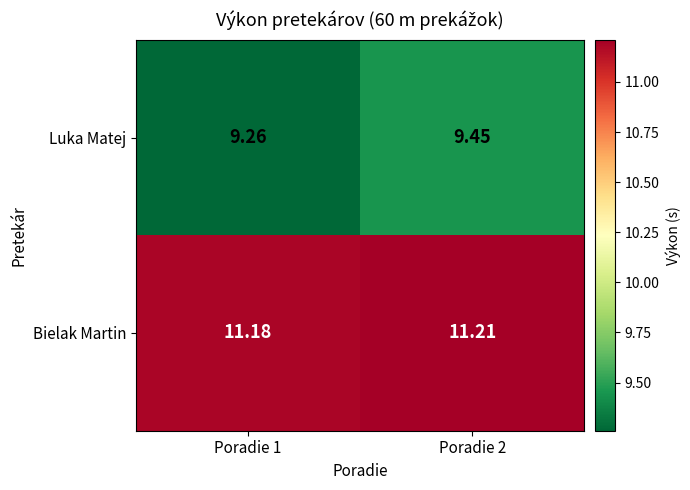

At how many categories does at least one series exceed 9?

2